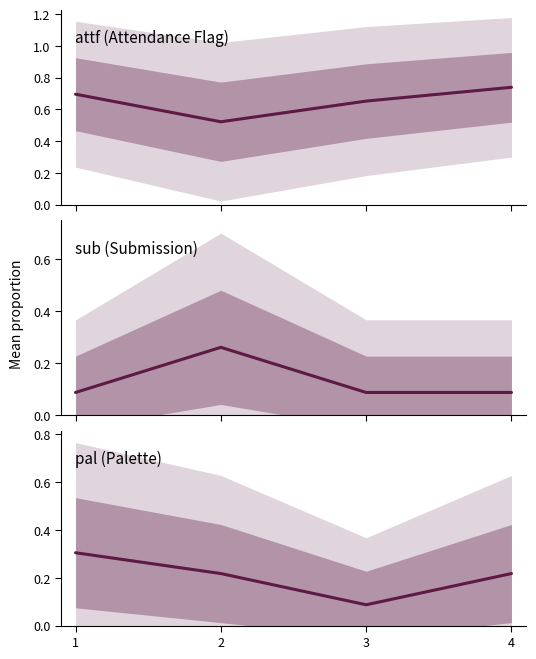

In pal, how many points are lower than both neighbors (excluding endpoints)?

1